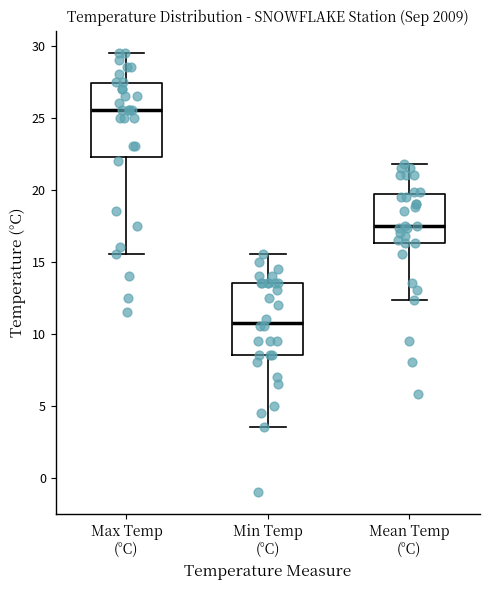

Which box's median line is the lowest?

Min Temp (°C)